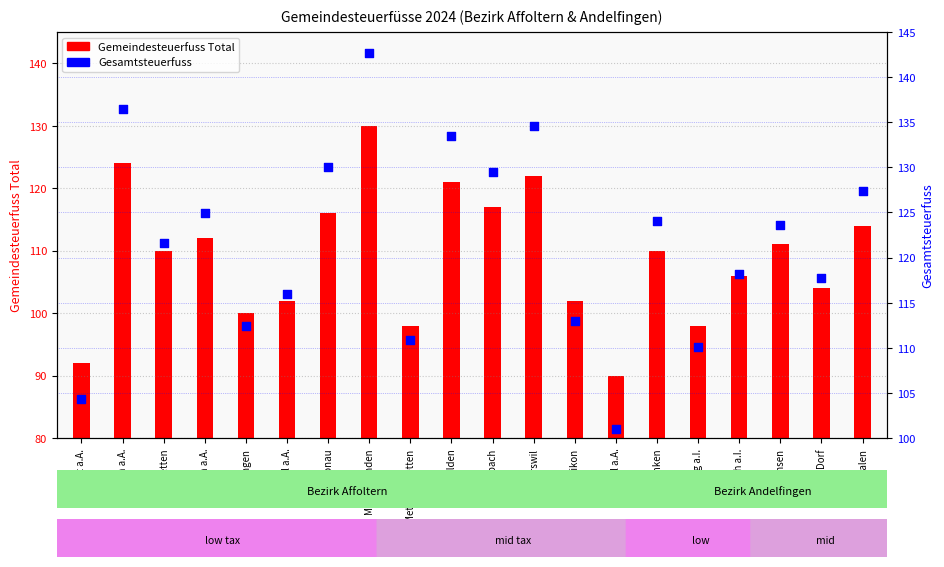

Is the value of Gesamtsteuerfuss at Affoltern a.A. greater than the value of Gemeindesteuerfuss Total at Dorf?

Yes